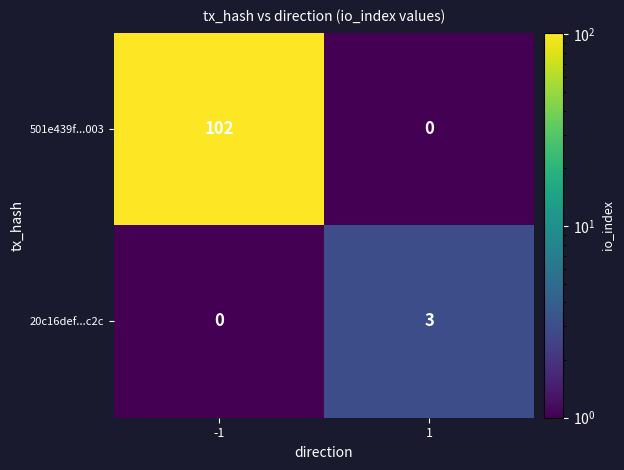

Reading right to left, transcribe all the data shown in this chart.

501e439f...003: 1=0	-1=102
20c16def...c2c: 1=3	-1=0